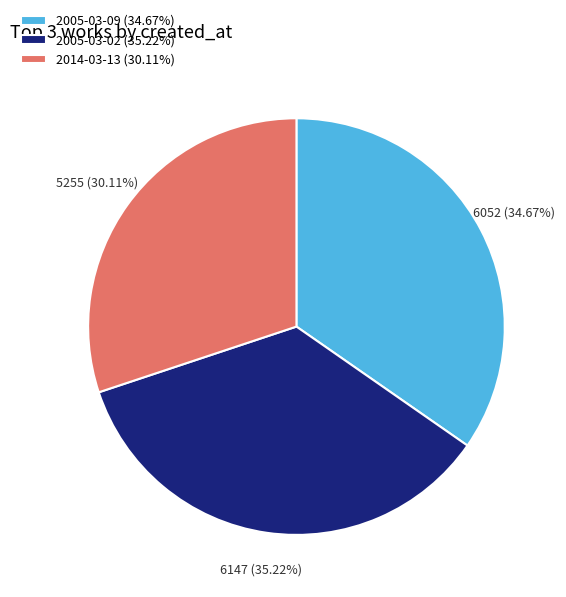

To the nearest percent, what is the combined percentage of 2014-03-13 and 2005-03-02?

65%